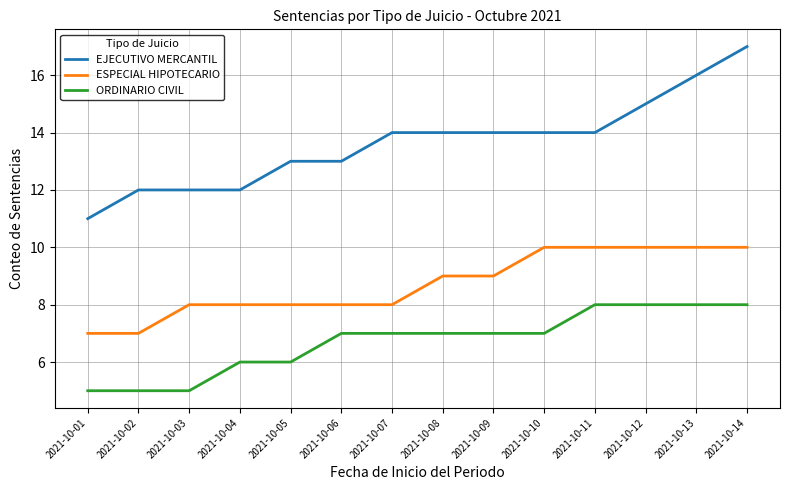

How many values in the ESPECIAL HIPOTECARIO series are below 9?

7